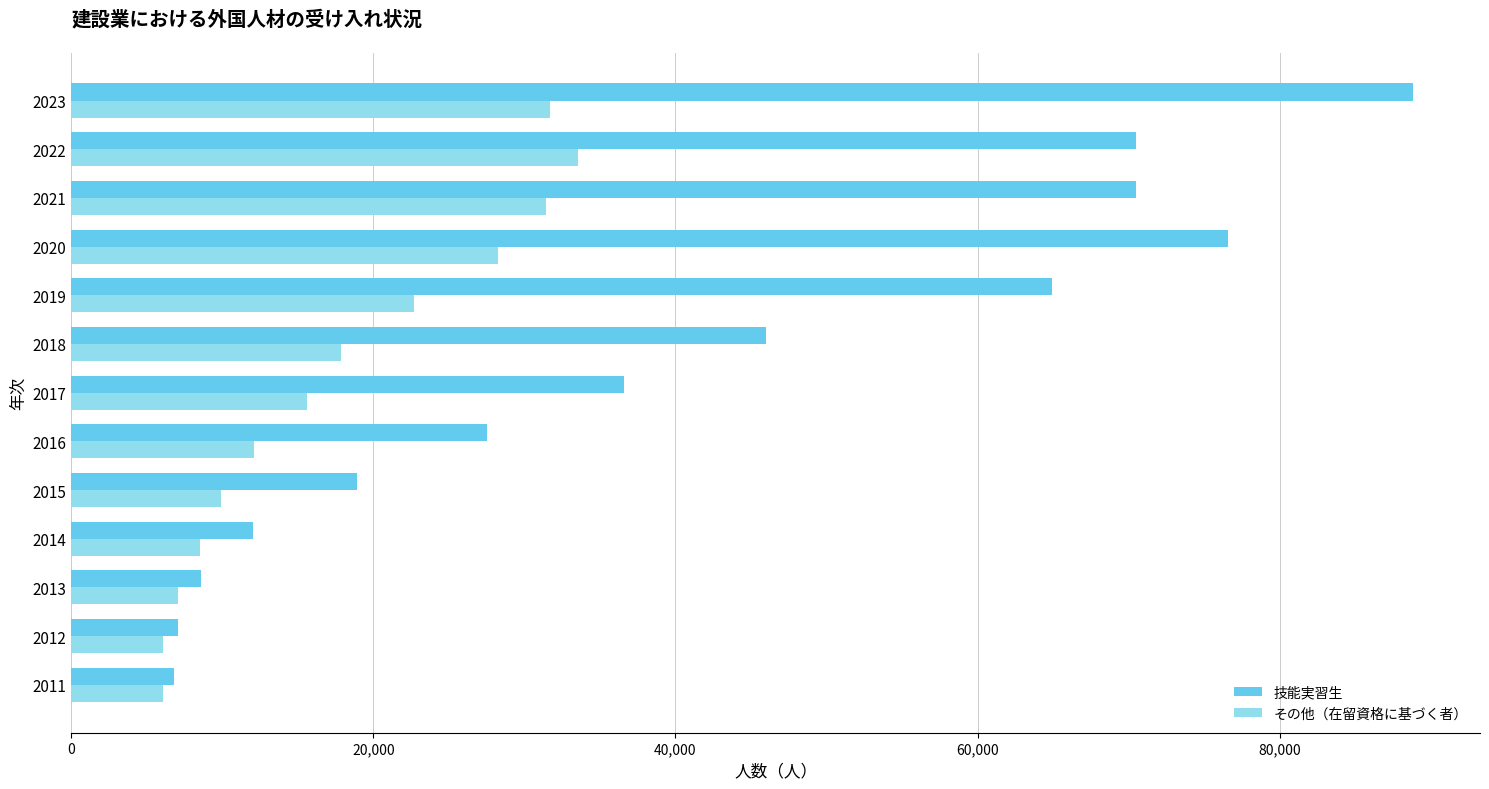

Which label corresponds to the largest value in the chart?

2023